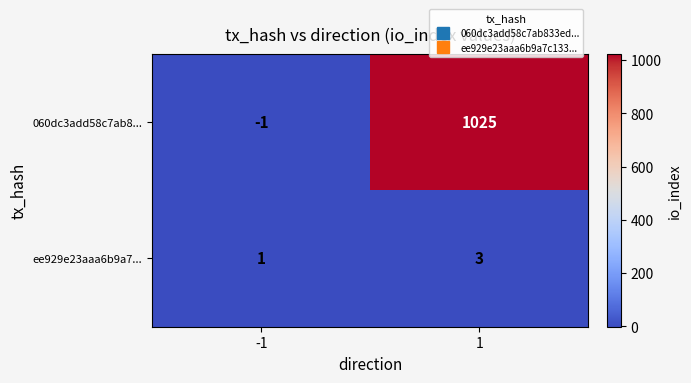

Which series has the largest total across all categories?

060dc3add58c7ab8...